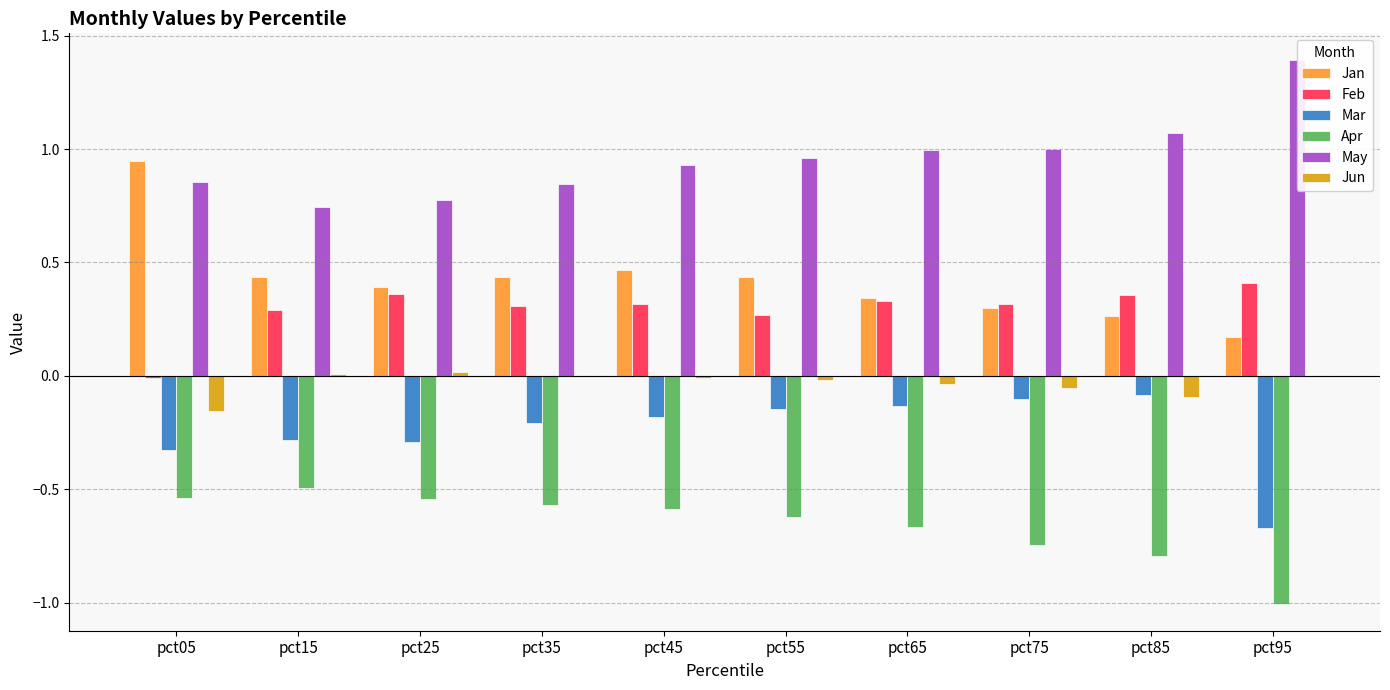

What is the maximum value shown in the chart?

1.4